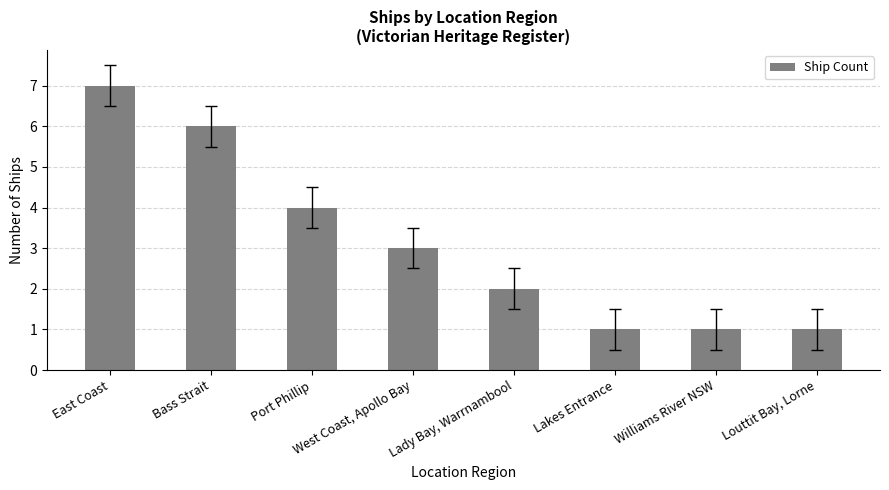

The value at Bass Strait is 6. True or false?

True